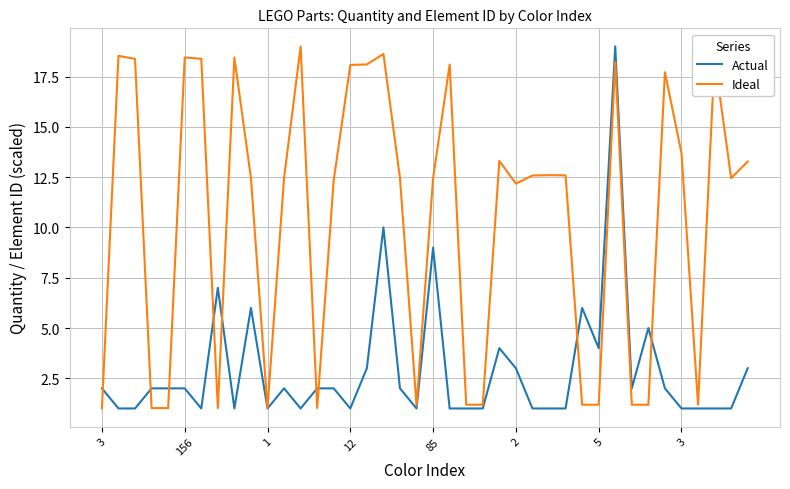

Rank the series by their average value, from lowest to highest.

Actual, Ideal